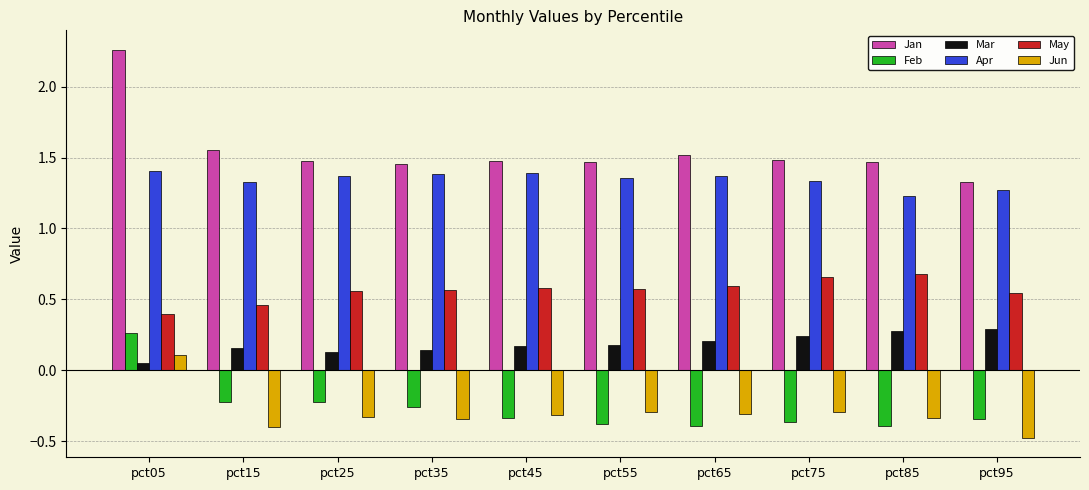

Are the bars horizontal?

No